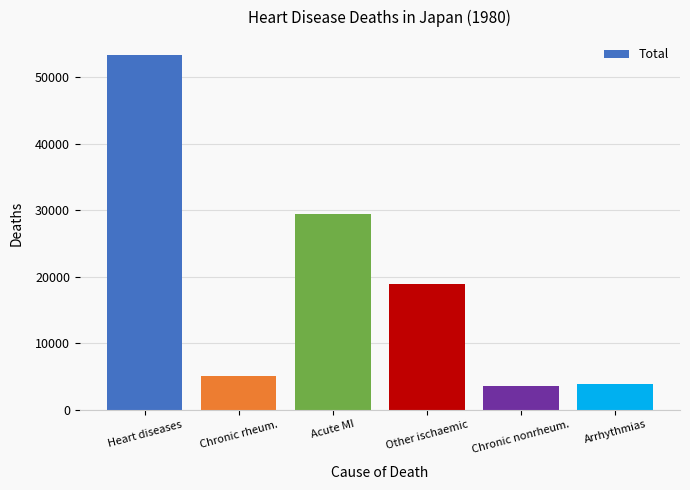

What is the difference between the second highest and second lowest values?

25567